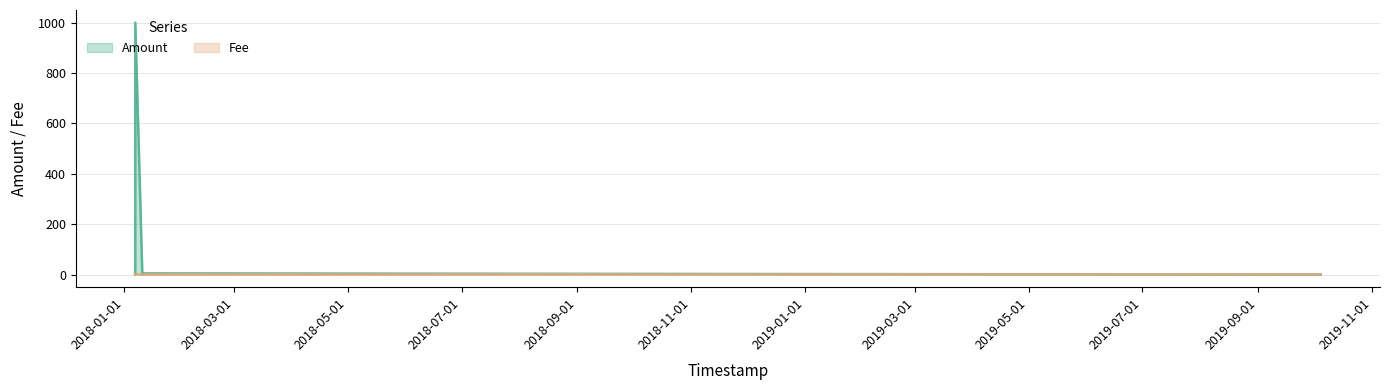

True or false: Amount has more than 0 points higher than both neighbors.

True